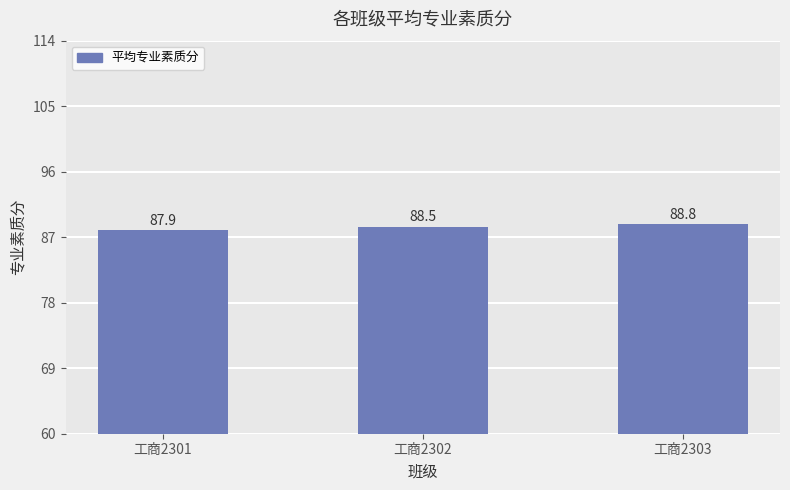

List the labels in order of value, largest first.

工商2303, 工商2302, 工商2301